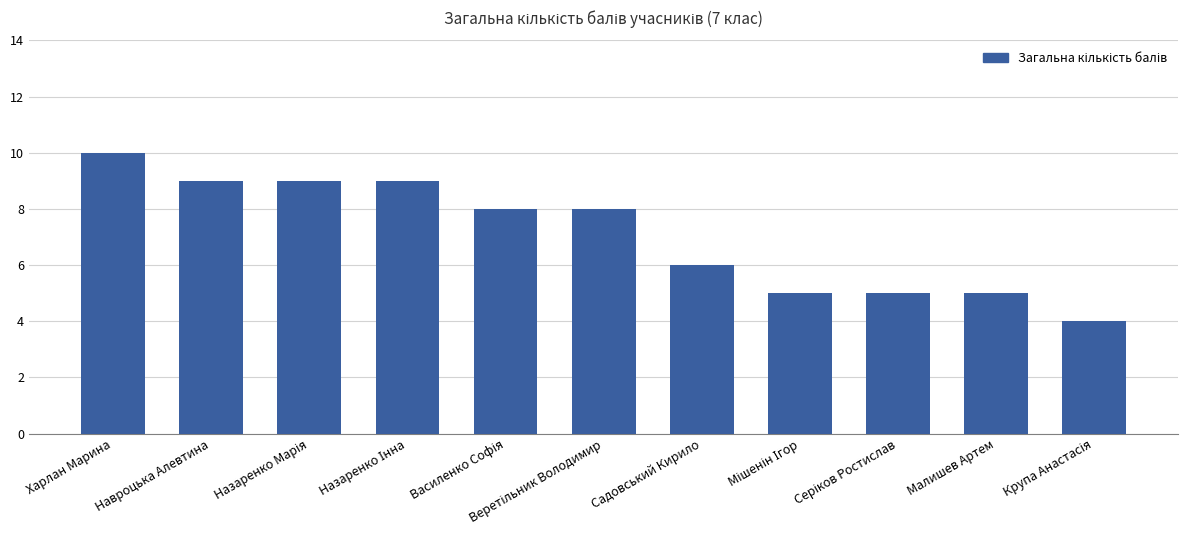

What is the sum of all values?

78